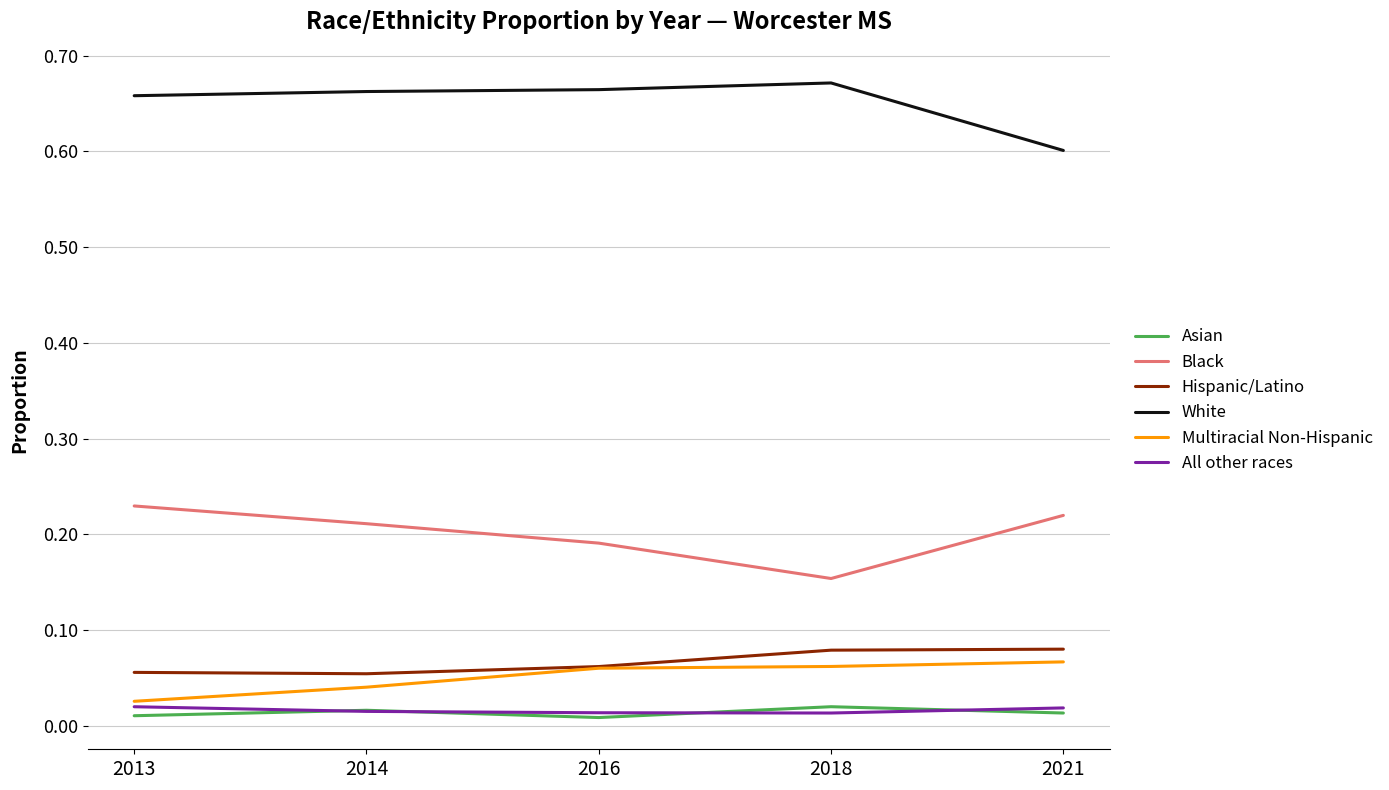

The value of Hispanic/Latino at 2016 is 0.0. True or false?

False